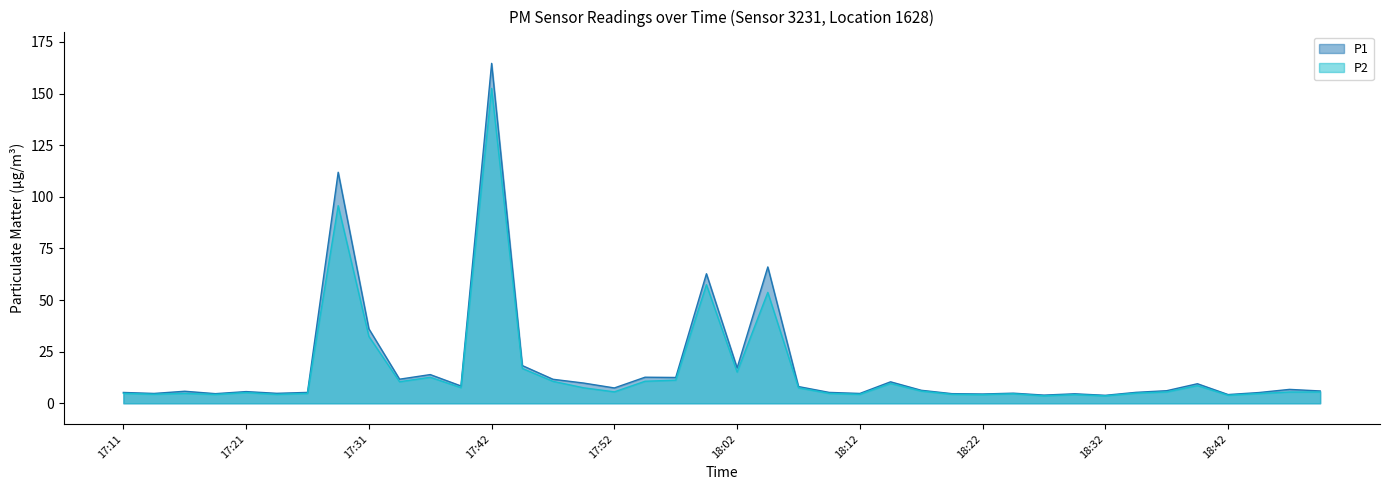

True or false: P1 and P2 cross at least once.

False